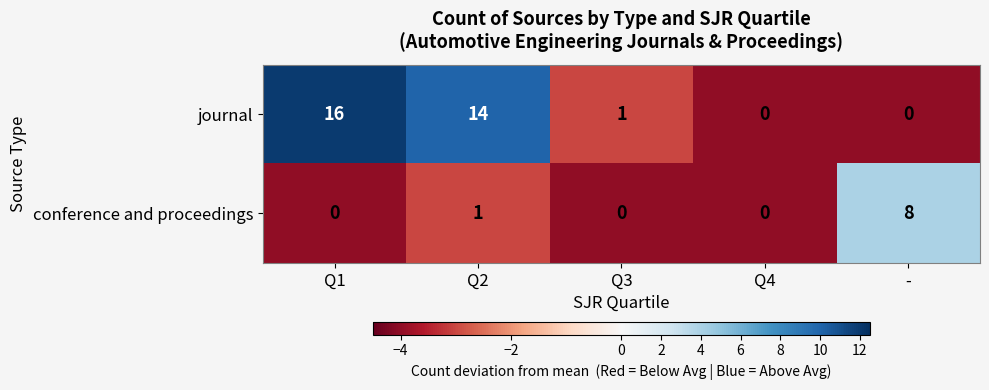

Which category has the highest value across all series?

Q1